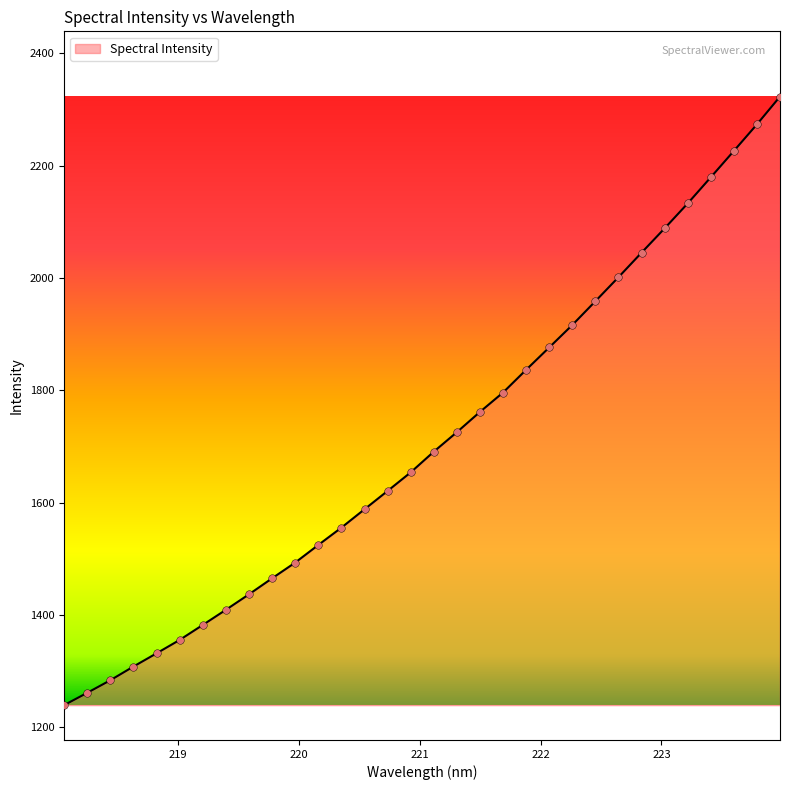

What is the minimum value shown in the chart?

1239.5